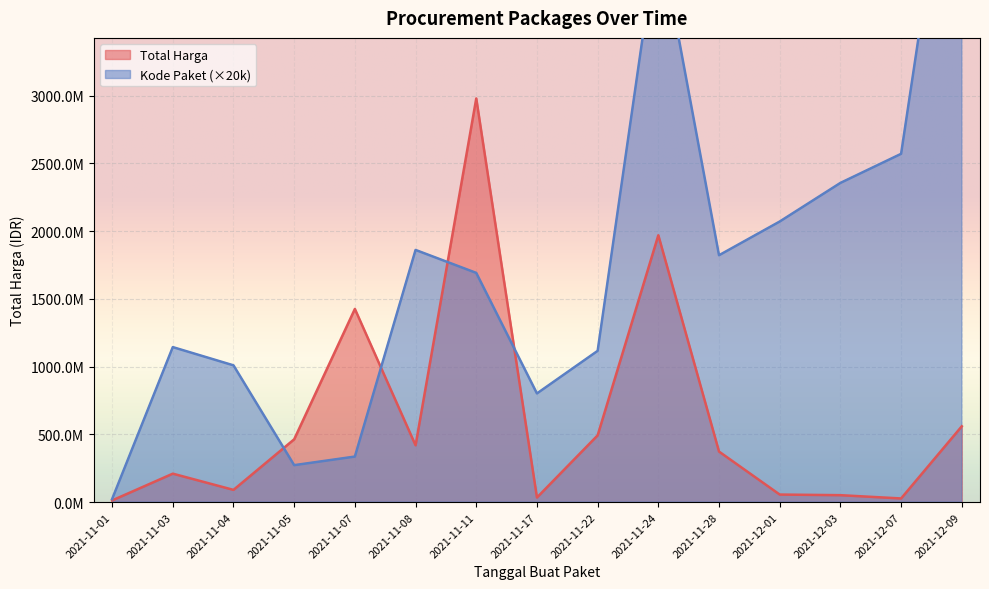

Reading left to right, what are all the values shown in this chart?

Total Harga: 12787500	210344270	90671200	464002100	1425867900	419565800	2978963240	34292000	493000000	1969626200	373404000	56152800	51601000	27412000	559971000
Kode Paket: 22780000	1144180000	1009600000	273040000	336460000	1861140000	1691740000	802240000	1116520000	4234520000	1822020000	2070820000	2355660000	2570320000	5553860000